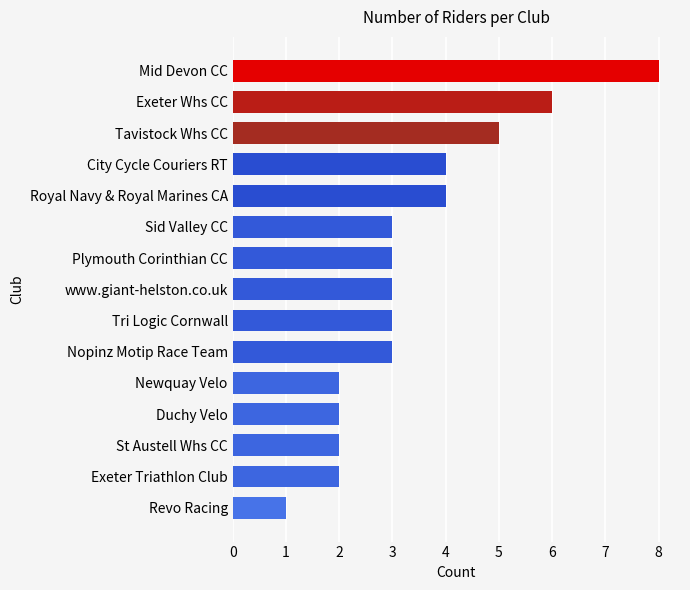

What is the change in value from Sid Valley CC to Exeter Whs CC?

+3